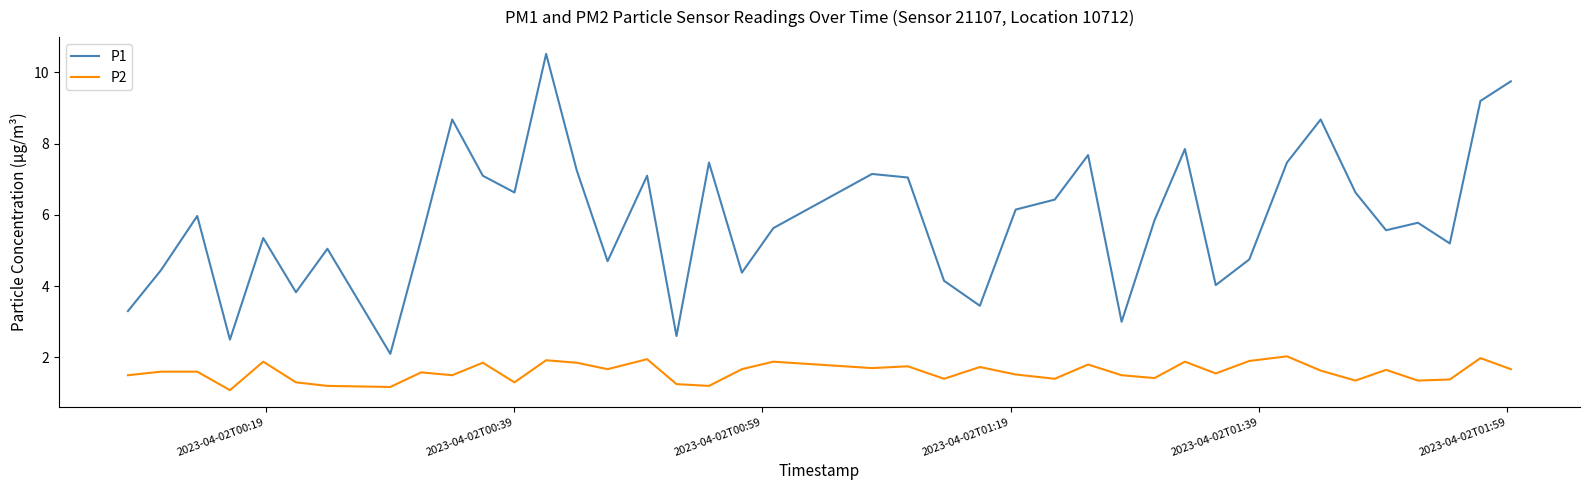

What is the difference between the maximum and minimum values in the P1 series?

8.4